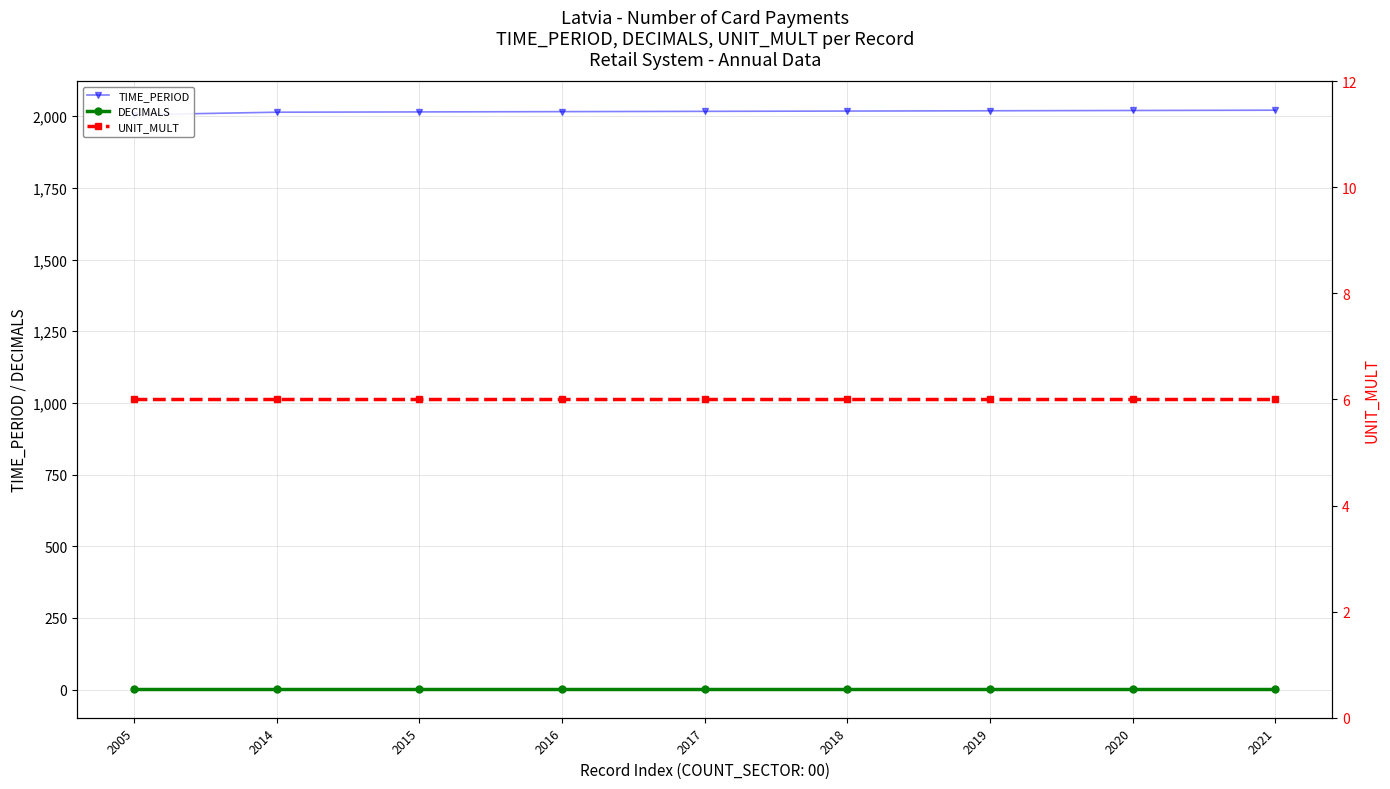

Which series has the largest range (max minus min)?

TIME_PERIOD